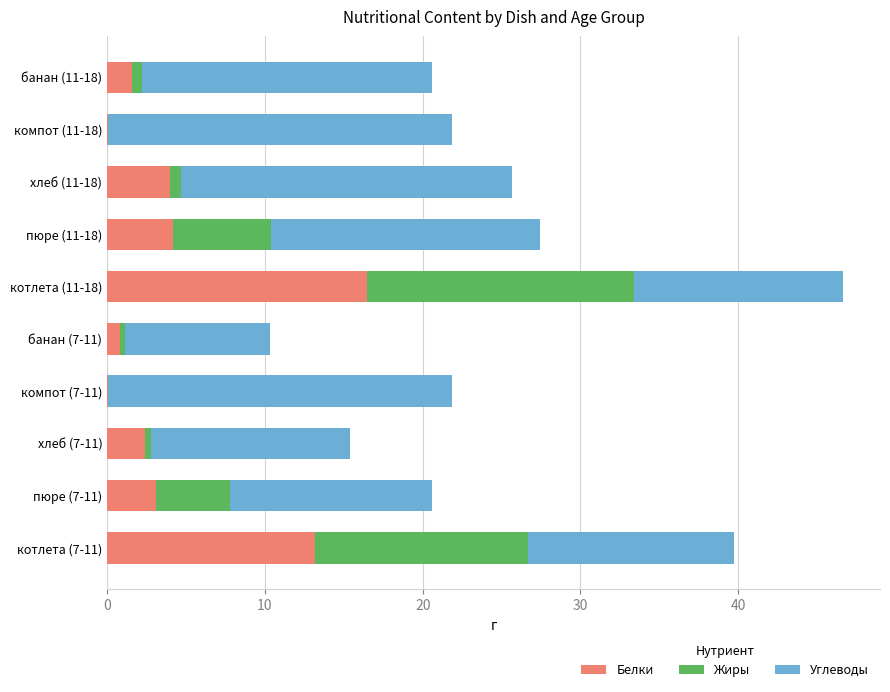

At which category is the sum across all series the highest?

котлета (11-18)